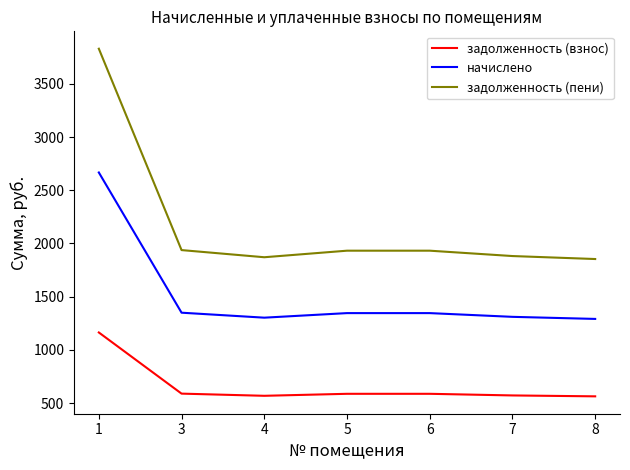

The задолженность (взнос) series shows 568.1 at 4. True or false?

True